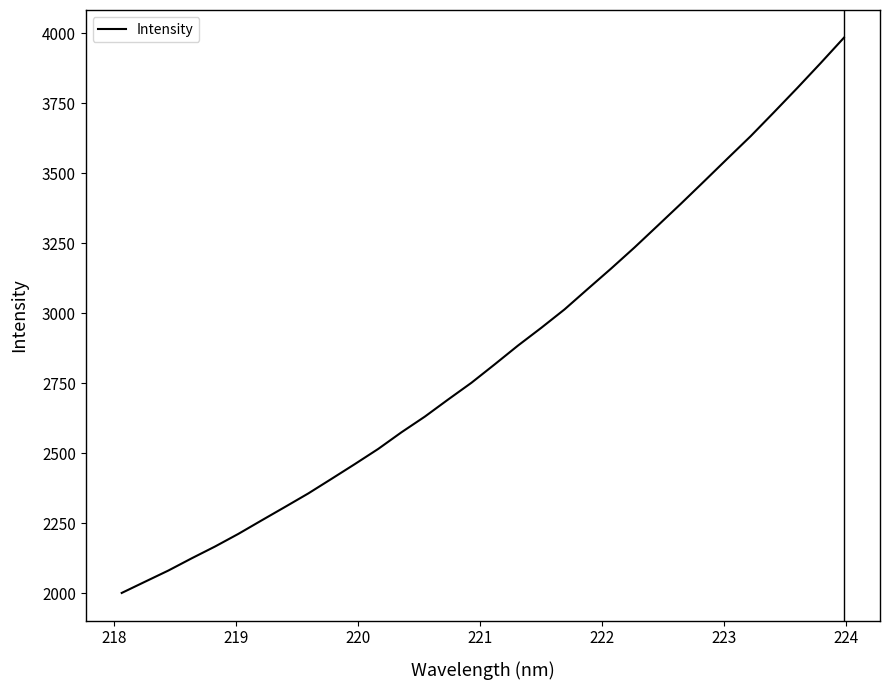

What is the difference between the maximum and minimum values?

1982.1